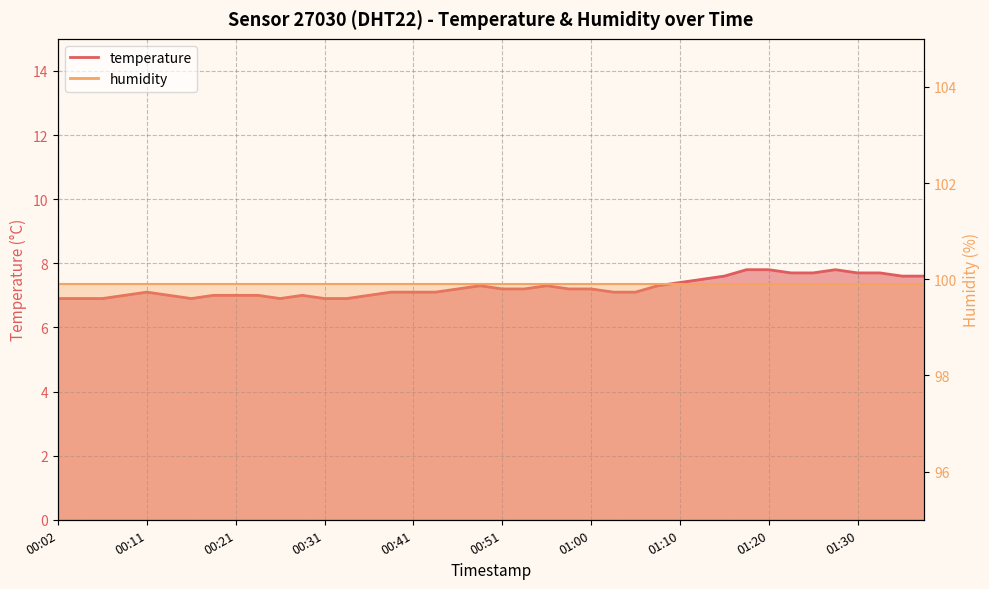

The chart shows a value of 7.3 at 00:55. True or false?

True